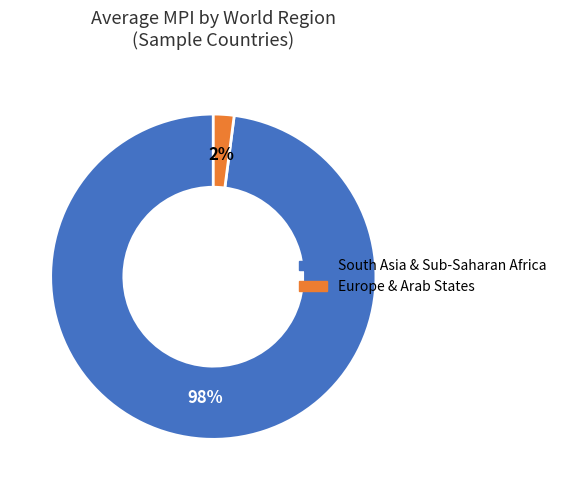

Is there a majority slice in this chart?

Yes